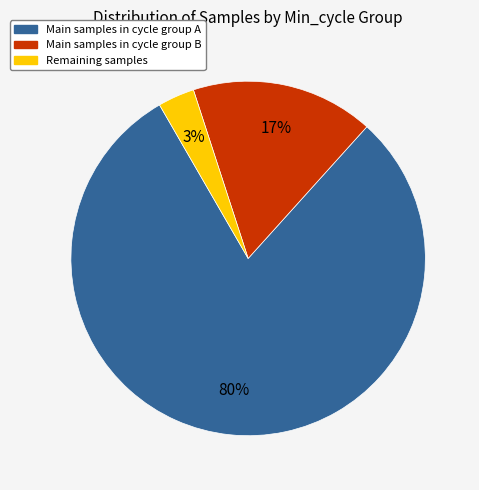

Is there a majority slice in this chart?

Yes